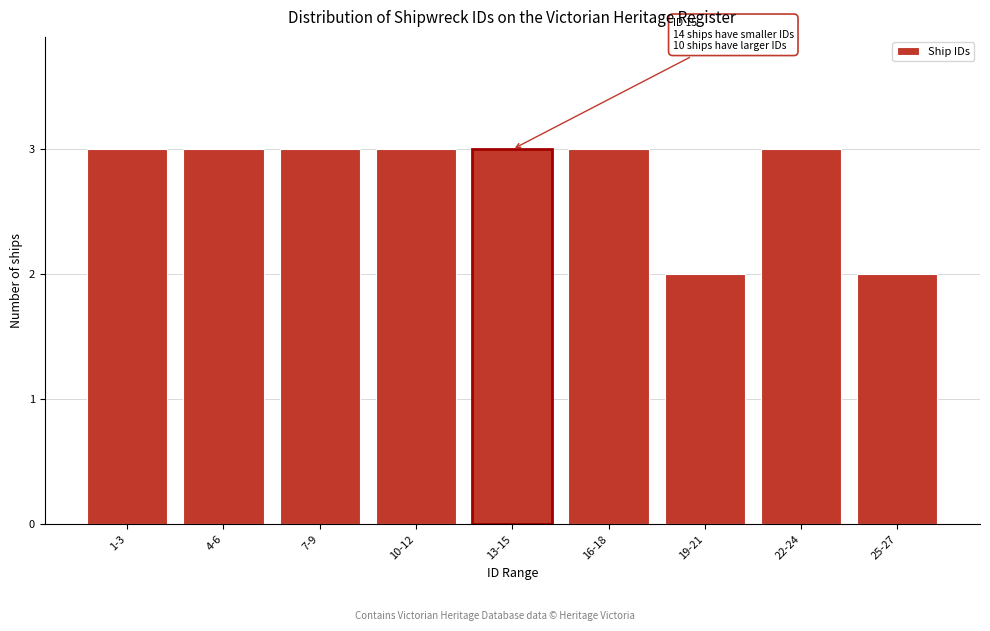

Reading left to right, transcribe all the data shown in this chart.

3	3	3	3	3	3	2	3	2